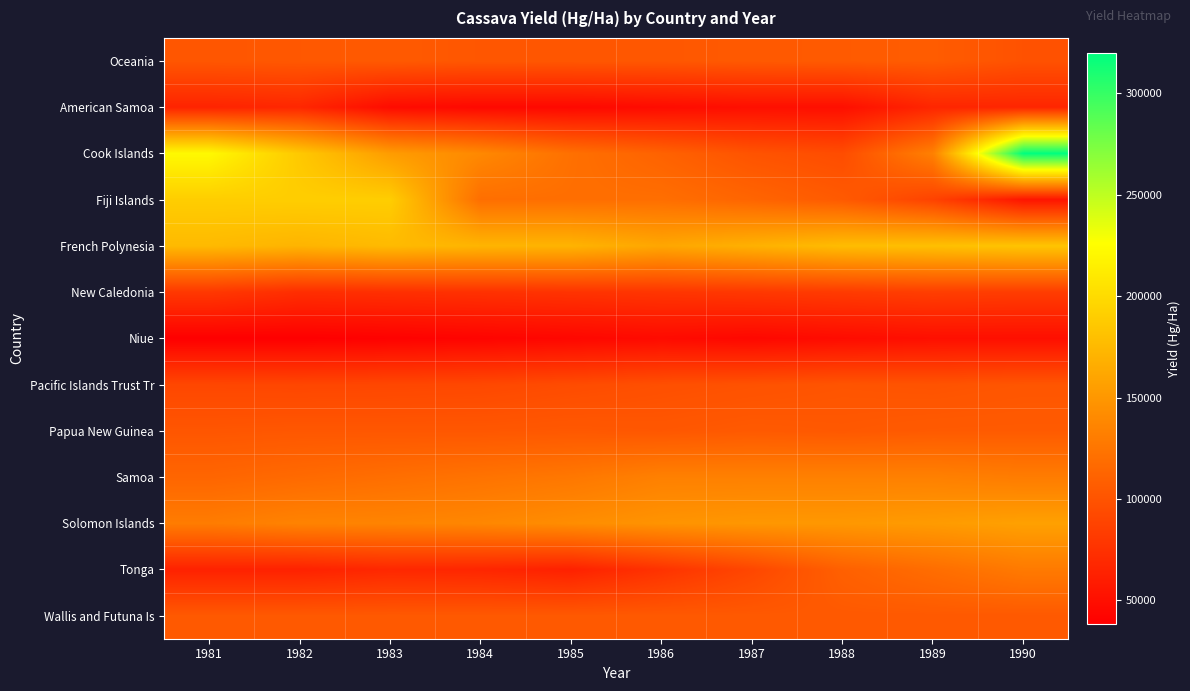

What is the greatest value displayed?

320000